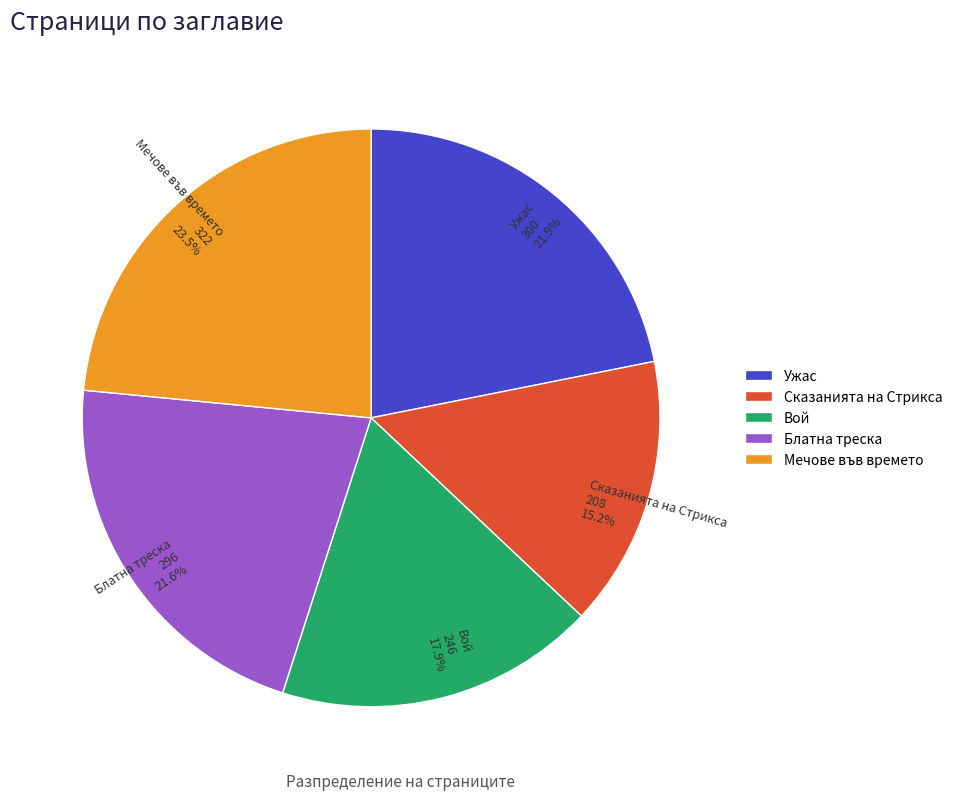

The Ужас slice represents 30% of the pie. True or false?

False